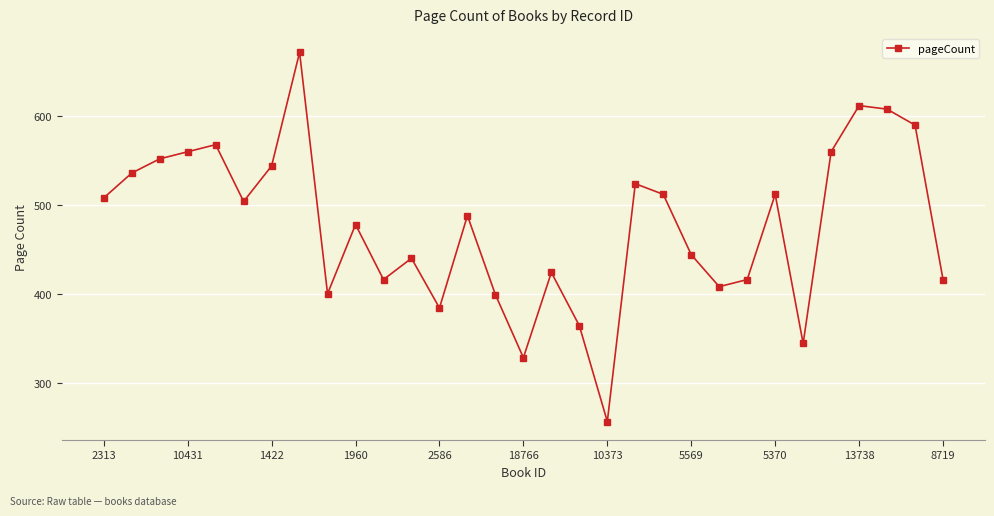

What is the maximum value shown in the chart?

672